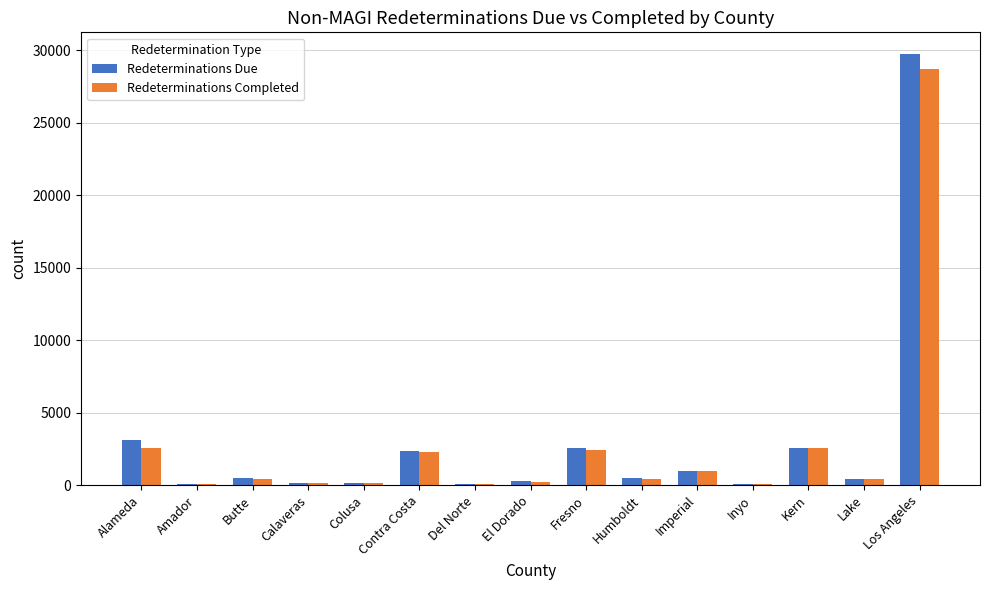

Where is Redeterminations Completed nearest to the value 14361?

Kern